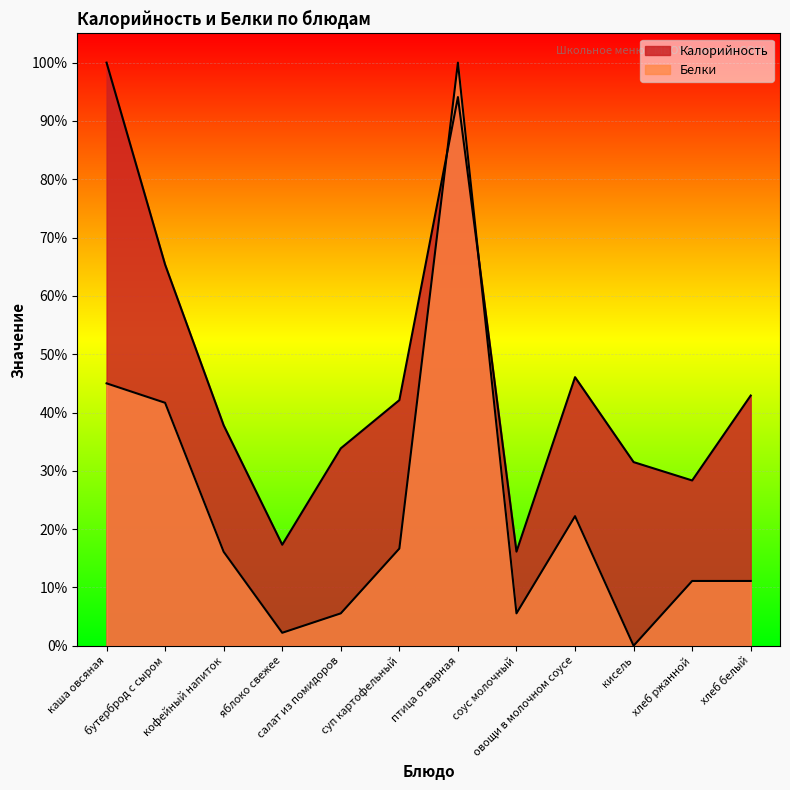

What position from the left is кисель?

10